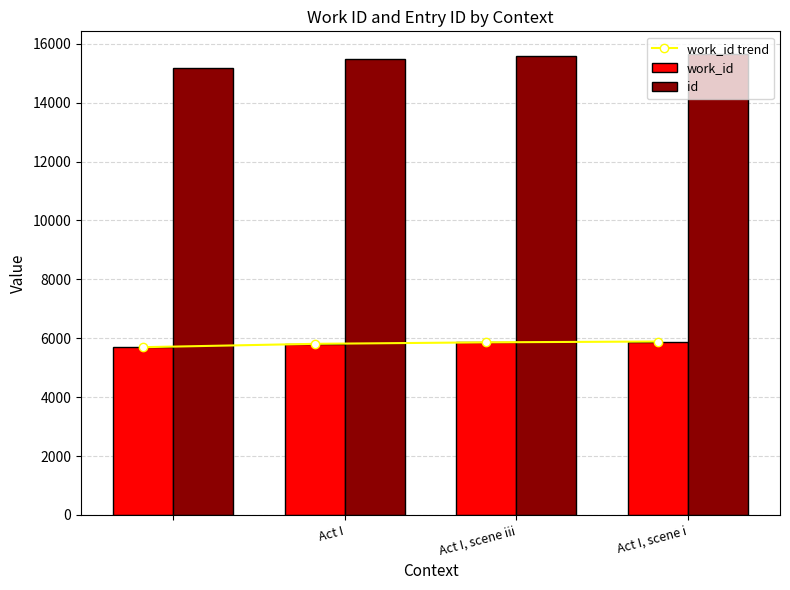

What are all the series names shown in the legend?

work_id trend, work_id, id